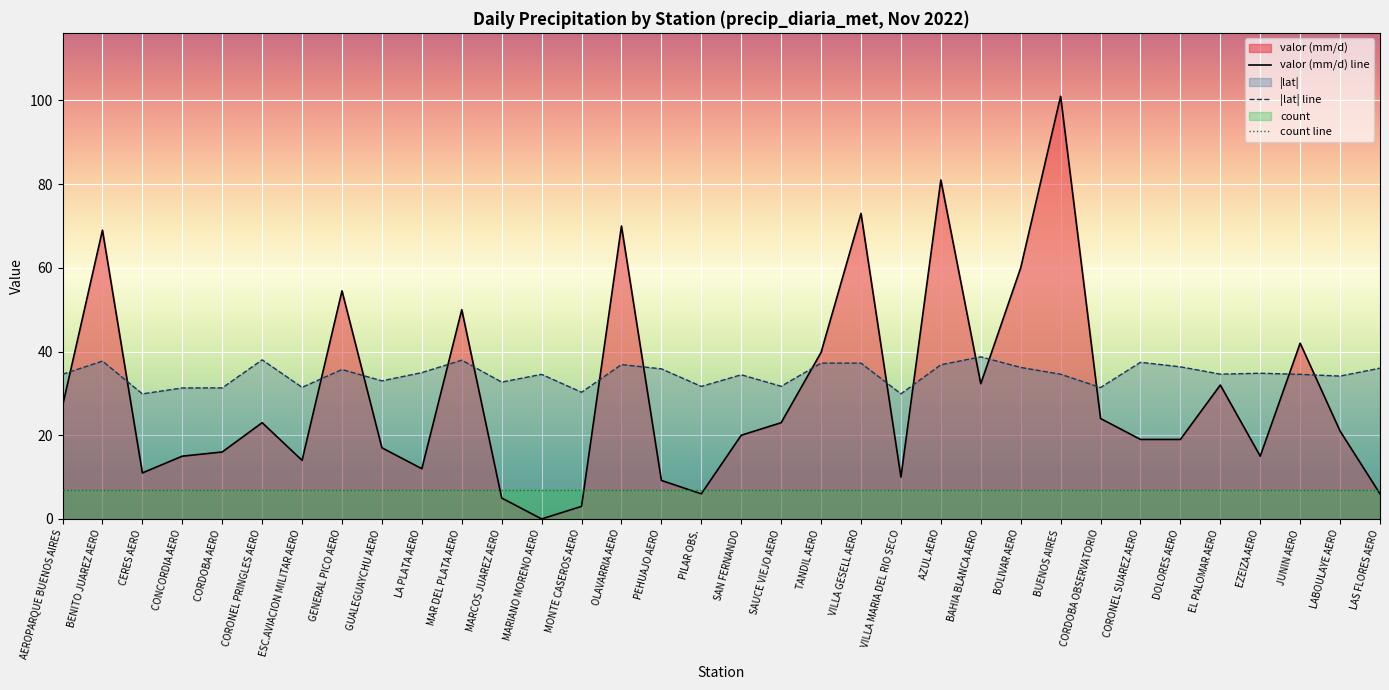

Reading right to left, extract all data points from this chart.

valor: LAS FLORES AERO=6.0	LABOULAYE AERO=21.0	JUNIN AERO=42.0	EZEIZA AERO=15.0	EL PALOMAR AERO=32.0	DOLORES AERO=19.0	CORONEL SUAREZ AERO=19.0	CORDOBA OBSERVATORIO=24.0	BUENOS AIRES=101.0	BOLIVAR AERO=60.0	BAHIA BLANCA AERO=32.3	AZUL AERO=81.0	VILLA MARIA DEL RIO SECO=10.0	VILLA GESELL AERO=73.0	TANDIL AERO=39.8	SAUCE VIEJO AERO=23.0	SAN FERNANDO=20.0	PILAR OBS.=6.0	PEHUAJO AERO=9.2	OLAVARRIA AERO=70.0	MONTE CASEROS AERO=3.0	MARIANO MORENO AERO=0.0	MARCOS JUAREZ AERO=5.0	MAR DEL PLATA AERO=50.0	LA PLATA AERO=12.0	GUALEGUAYCHU AERO=17.0	GENERAL PICO AERO=54.5	ESC.AVIACION MILITAR AERO=14.0	CORONEL PRINGLES AERO=23.0	CORDOBA AERO=16.0	CONCORDIA AERO=15.0	CERES AERO=11.0	BENITO JUAREZ AERO=69.0	AEROPARQUE BUENOS AIRES=27.0
lat: LAS FLORES AERO=36.0	LABOULAYE AERO=34.1	JUNIN AERO=34.5	EZEIZA AERO=34.8	EL PALOMAR AERO=34.6	DOLORES AERO=36.4	CORONEL SUAREZ AERO=37.4	CORDOBA OBSERVATORIO=31.4	BUENOS AIRES=34.6	BOLIVAR AERO=36.2	BAHIA BLANCA AERO=38.7	AZUL AERO=36.8	VILLA MARIA DEL RIO SECO=29.9	VILLA GESELL AERO=37.2	TANDIL AERO=37.2	SAUCE VIEJO AERO=31.7	SAN FERNANDO=34.5	PILAR OBS.=31.7	PEHUAJO AERO=35.9	OLAVARRIA AERO=36.9	MONTE CASEROS AERO=30.3	MARIANO MORENO AERO=34.5	MARCOS JUAREZ AERO=32.7	MAR DEL PLATA AERO=37.9	LA PLATA AERO=35.0	GUALEGUAYCHU AERO=33.0	GENERAL PICO AERO=35.7	ESC.AVIACION MILITAR AERO=31.4	CORONEL PRINGLES AERO=38.0	CORDOBA AERO=31.3	CONCORDIA AERO=31.3	CERES AERO=29.9	BENITO JUAREZ AERO=37.7	AEROPARQUE BUENOS AIRES=34.6